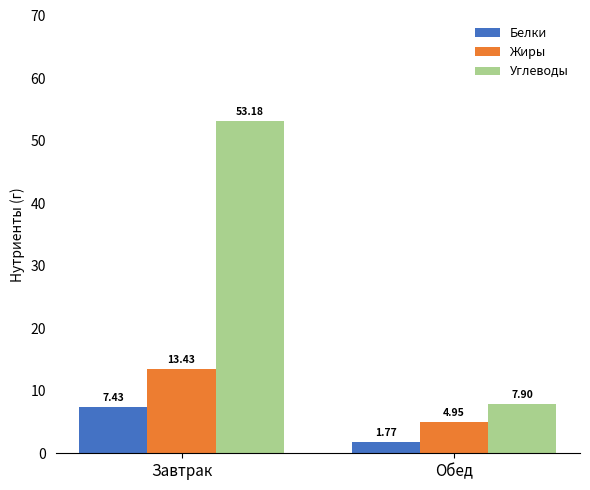

Does the chart contain any negative values?

No